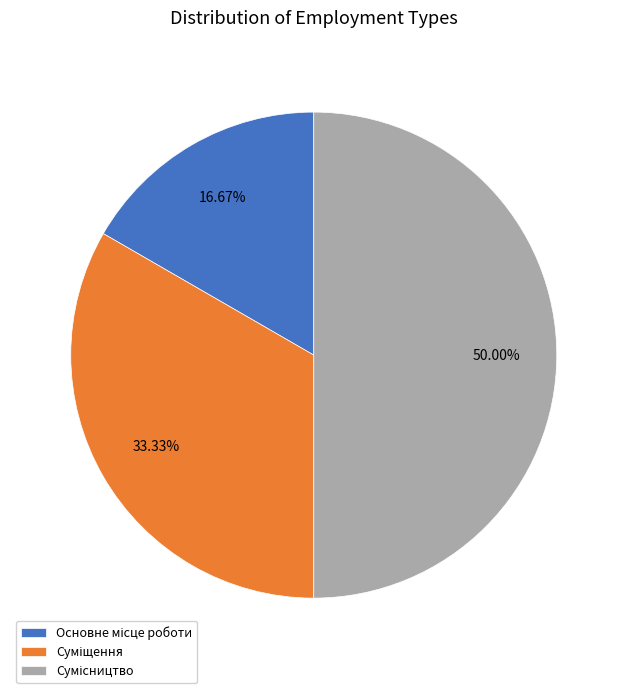

Which slice is the largest?

Сумісництво